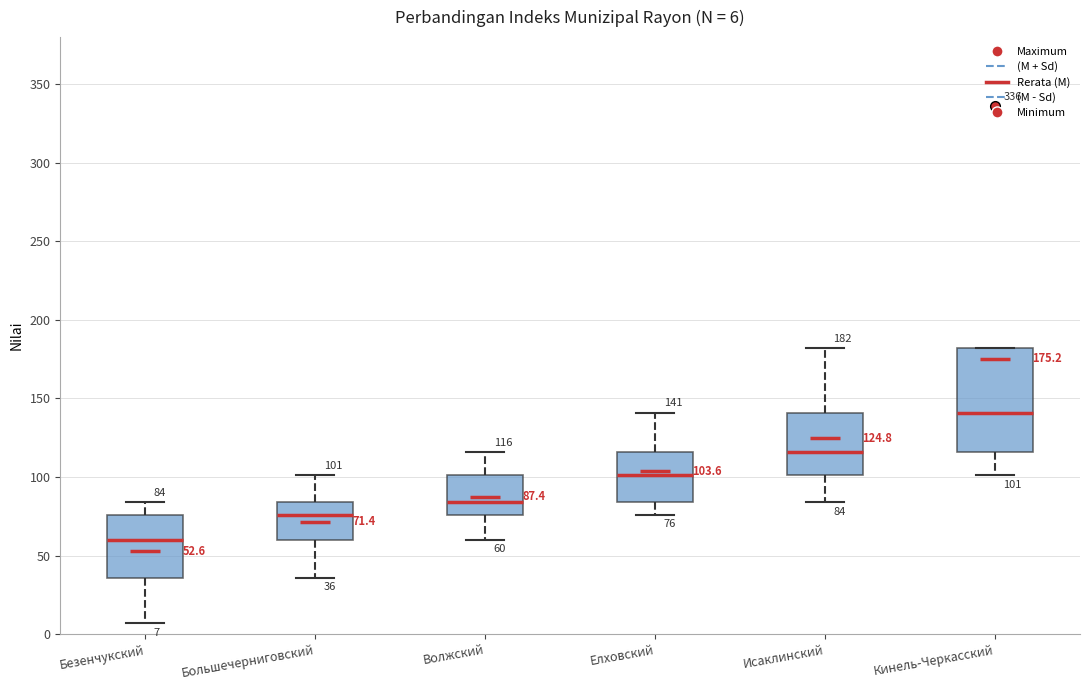

Which box is the tallest, from its lower edge to its upper edge?

Кинель-Черкасский